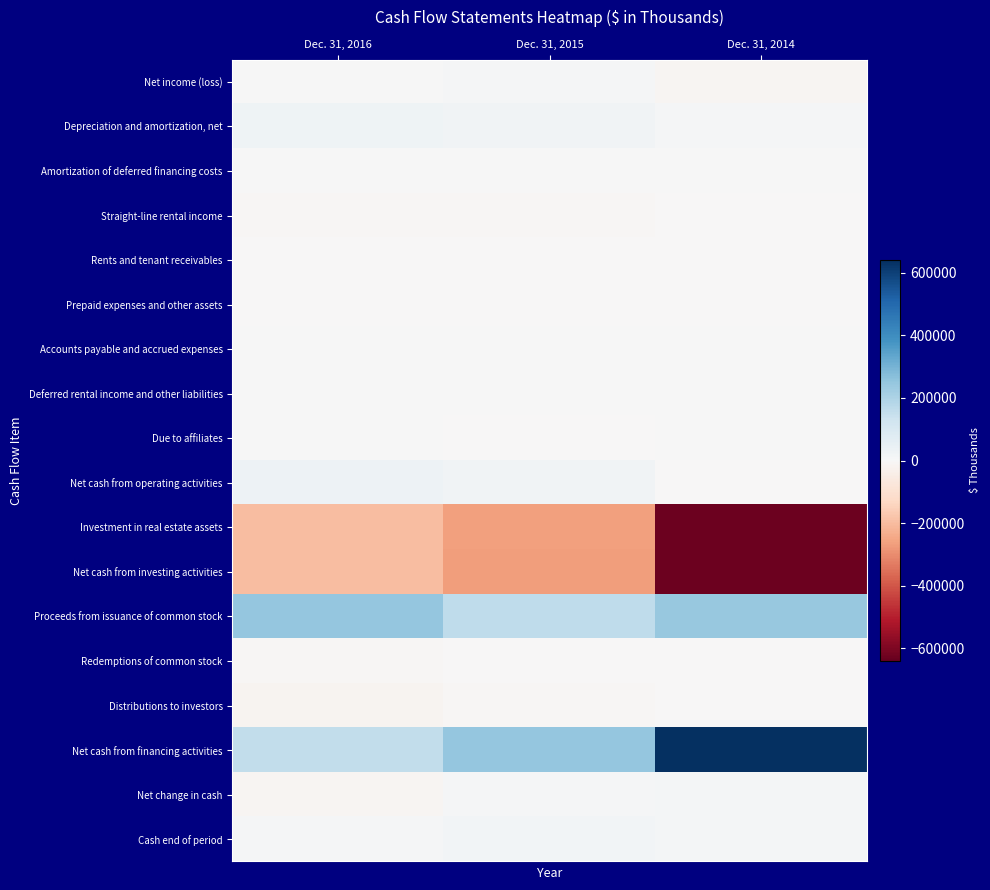

How many data points does each series have?

3